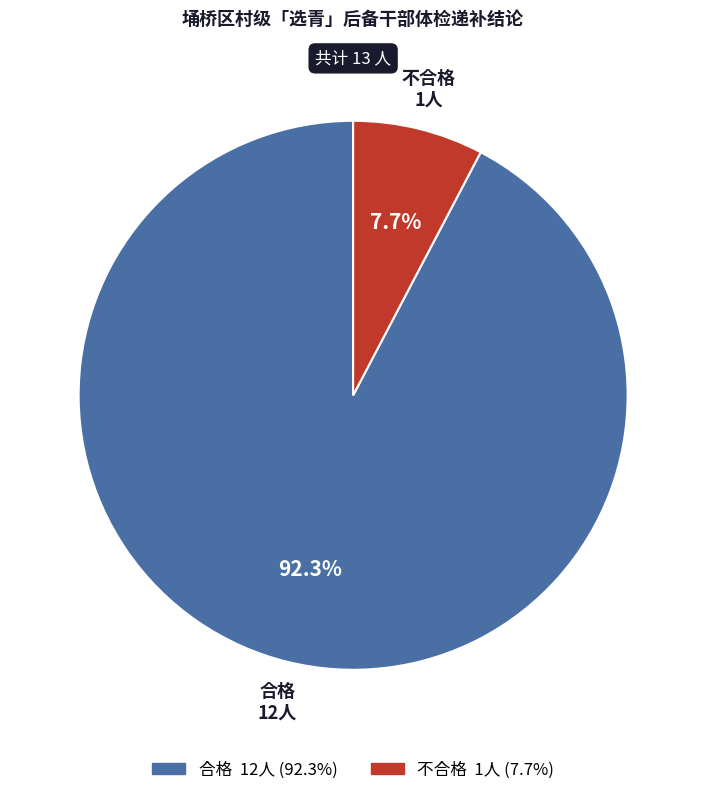

Is 不合格 the majority of the pie?

No